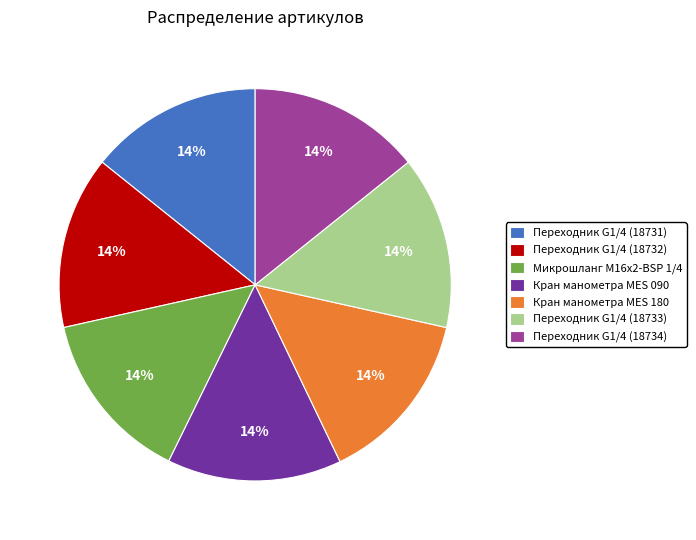

To the nearest percent, what percentage of the pie is Переходник G1/4 (18733)?

14%